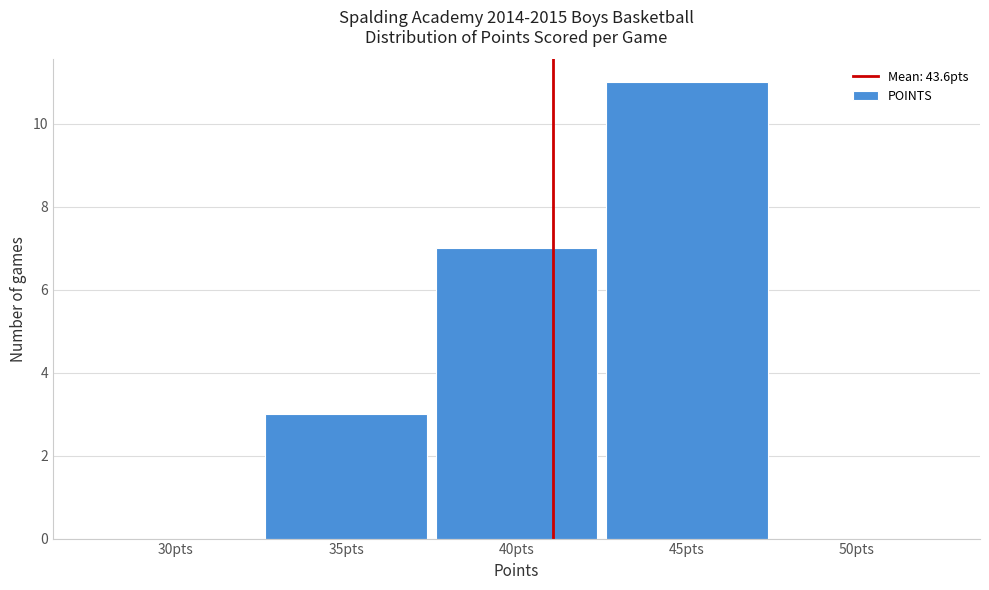

Reading left to right, list all the values displayed in this chart.

30pts=0	35pts=3	40pts=7	45pts=11	50pts=0